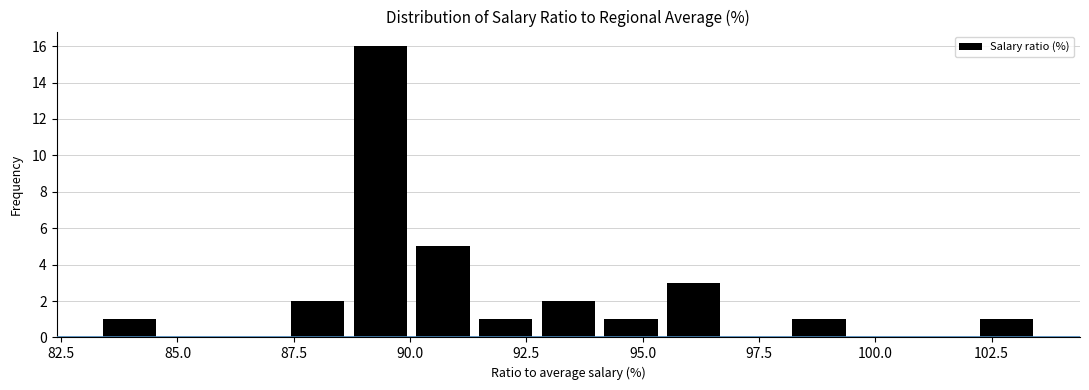

Around what value on the x-axis is the tallest bar? Give the approximate position of its centre, as read against the axis.

89.5